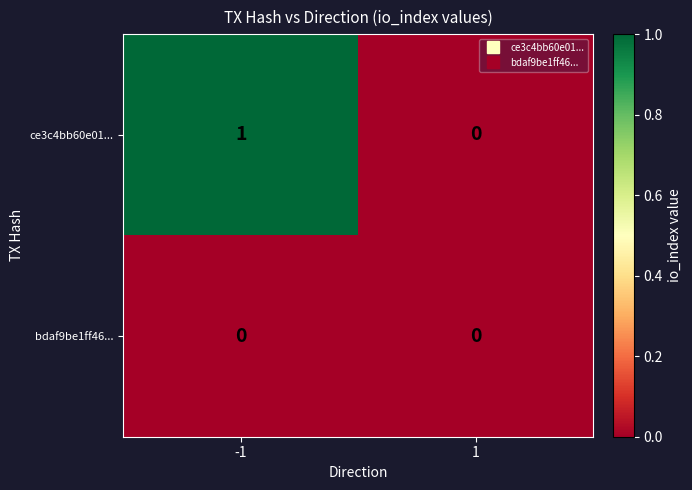

Which series has the largest range (max minus min)?

ce3c4bb60e01...